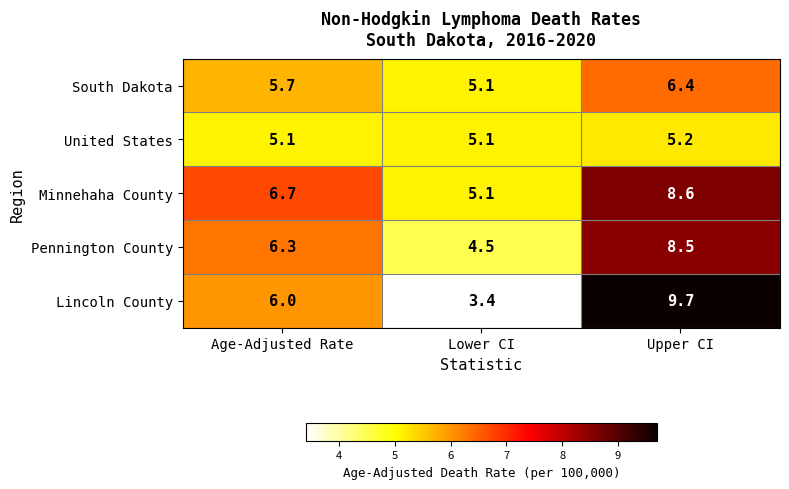

Reading left to right, list all the values displayed in this chart.

South Dakota: Age-Adjusted Rate=5.7	Lower CI=5.1	Upper CI=6.4
United States: Age-Adjusted Rate=5.1	Lower CI=5.1	Upper CI=5.2
Minnehaha County: Age-Adjusted Rate=6.7	Lower CI=5.1	Upper CI=8.6
Pennington County: Age-Adjusted Rate=6.3	Lower CI=4.5	Upper CI=8.5
Lincoln County: Age-Adjusted Rate=6.0	Lower CI=3.4	Upper CI=9.7